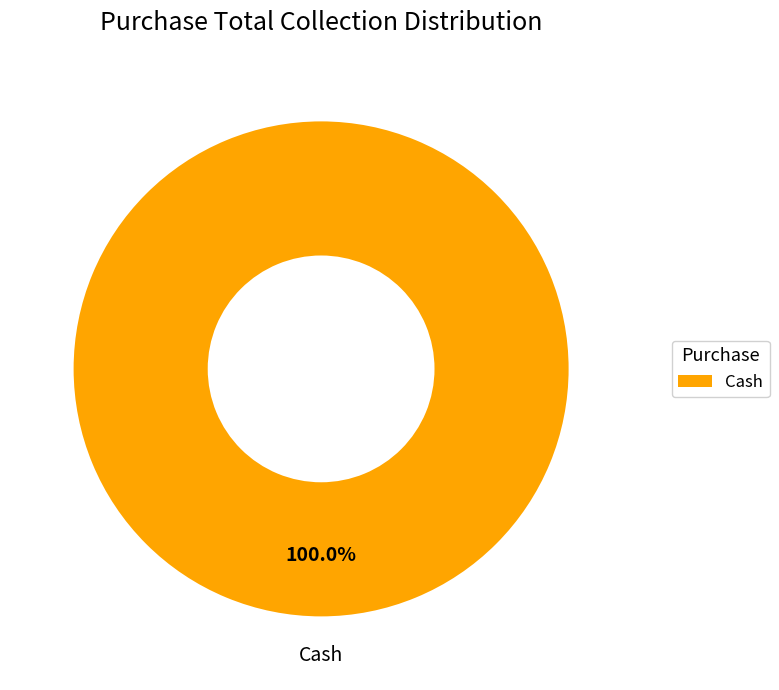

How many slices are in this pie chart?

1